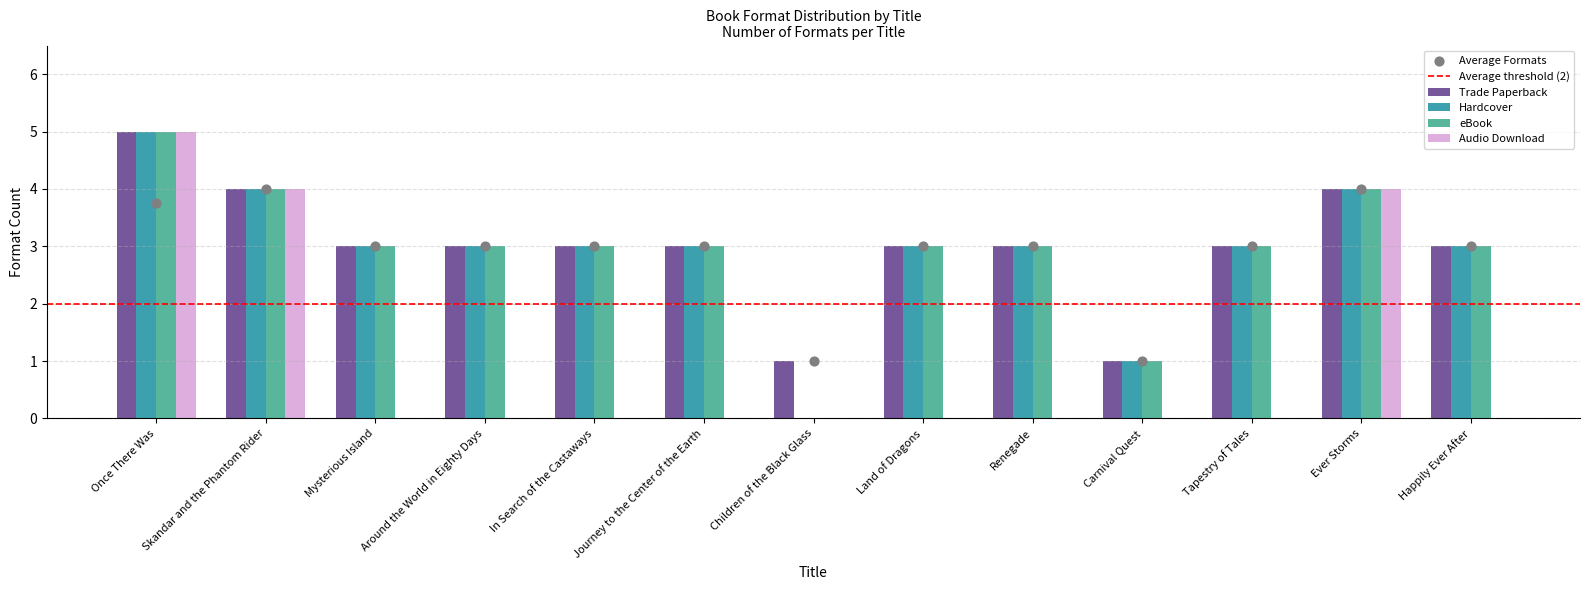

Which series reaches the minimum Y coordinate?

Hardcover